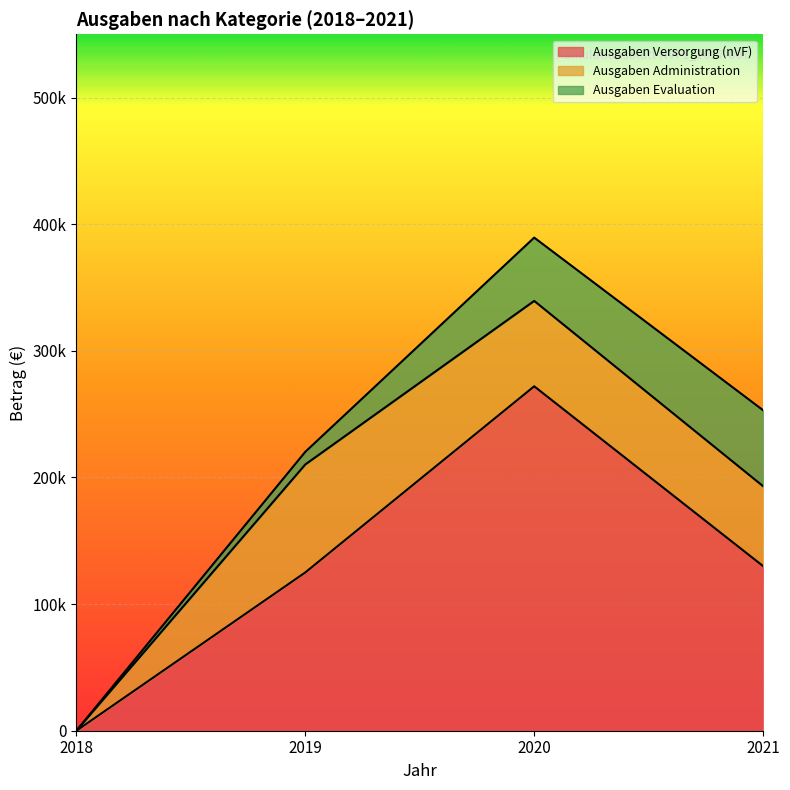

At which label does Ausgaben Versorgung (nVF) first exceed 130000?

2020